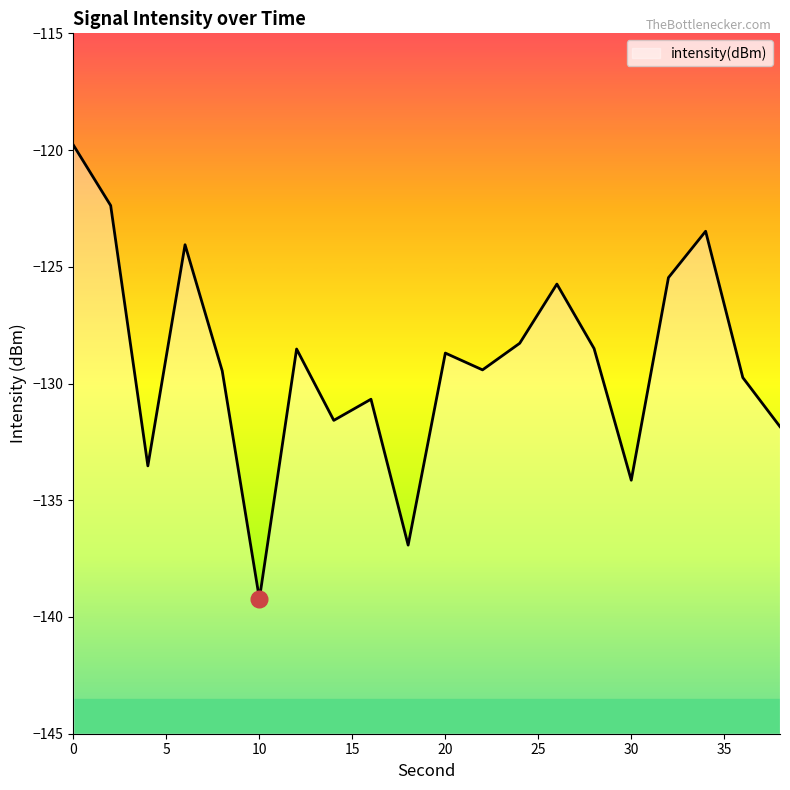

What is the greatest value displayed?

-119.8